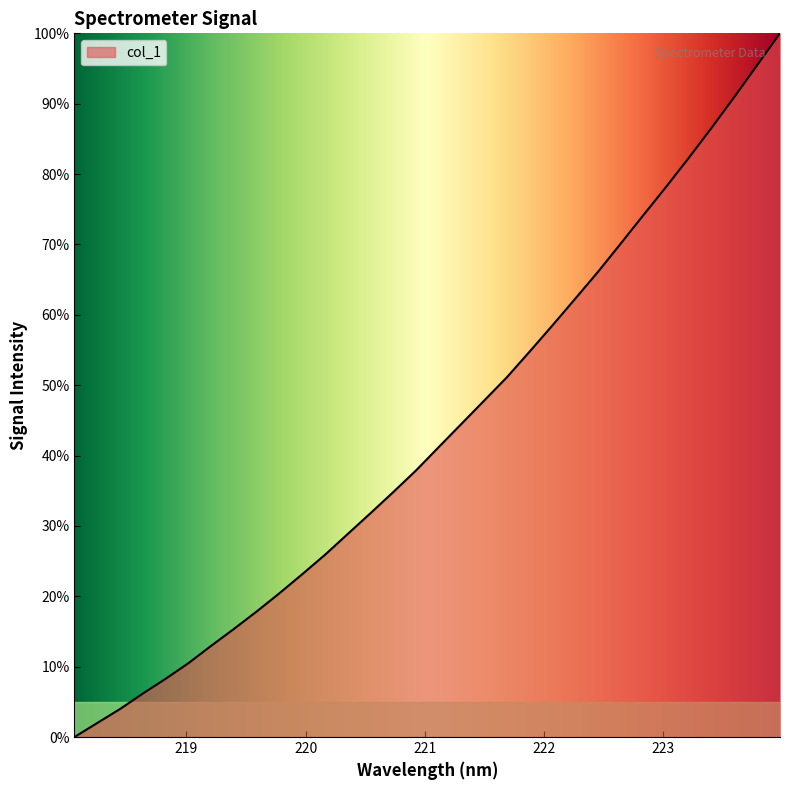

How many positive values are there?

31